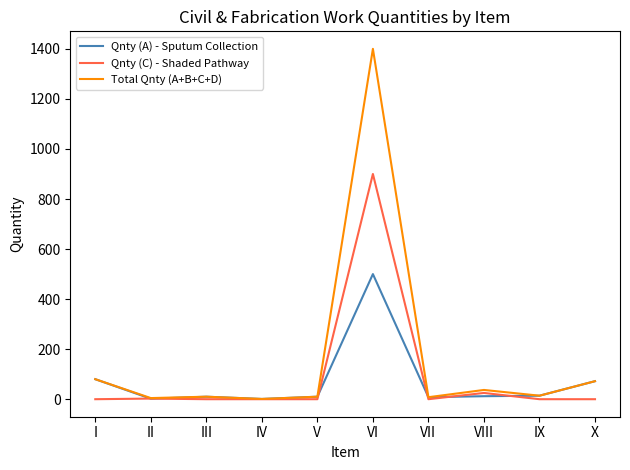

Which series has the largest total across all categories?

Total Qnty (A+B+C+D)